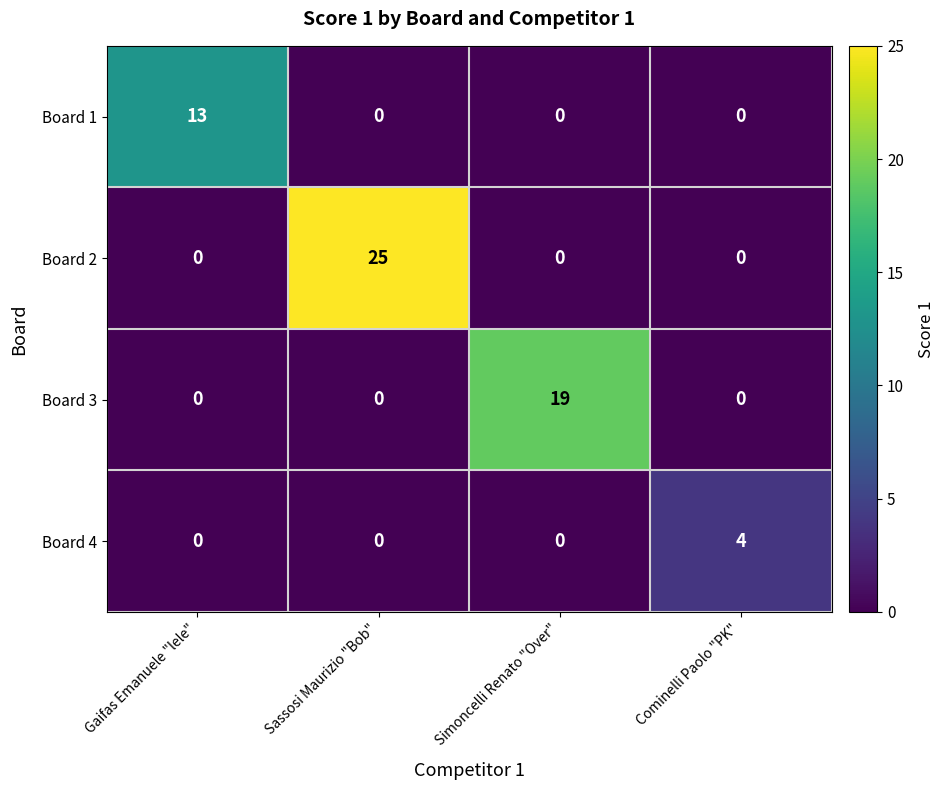

What is the greatest value displayed?

25